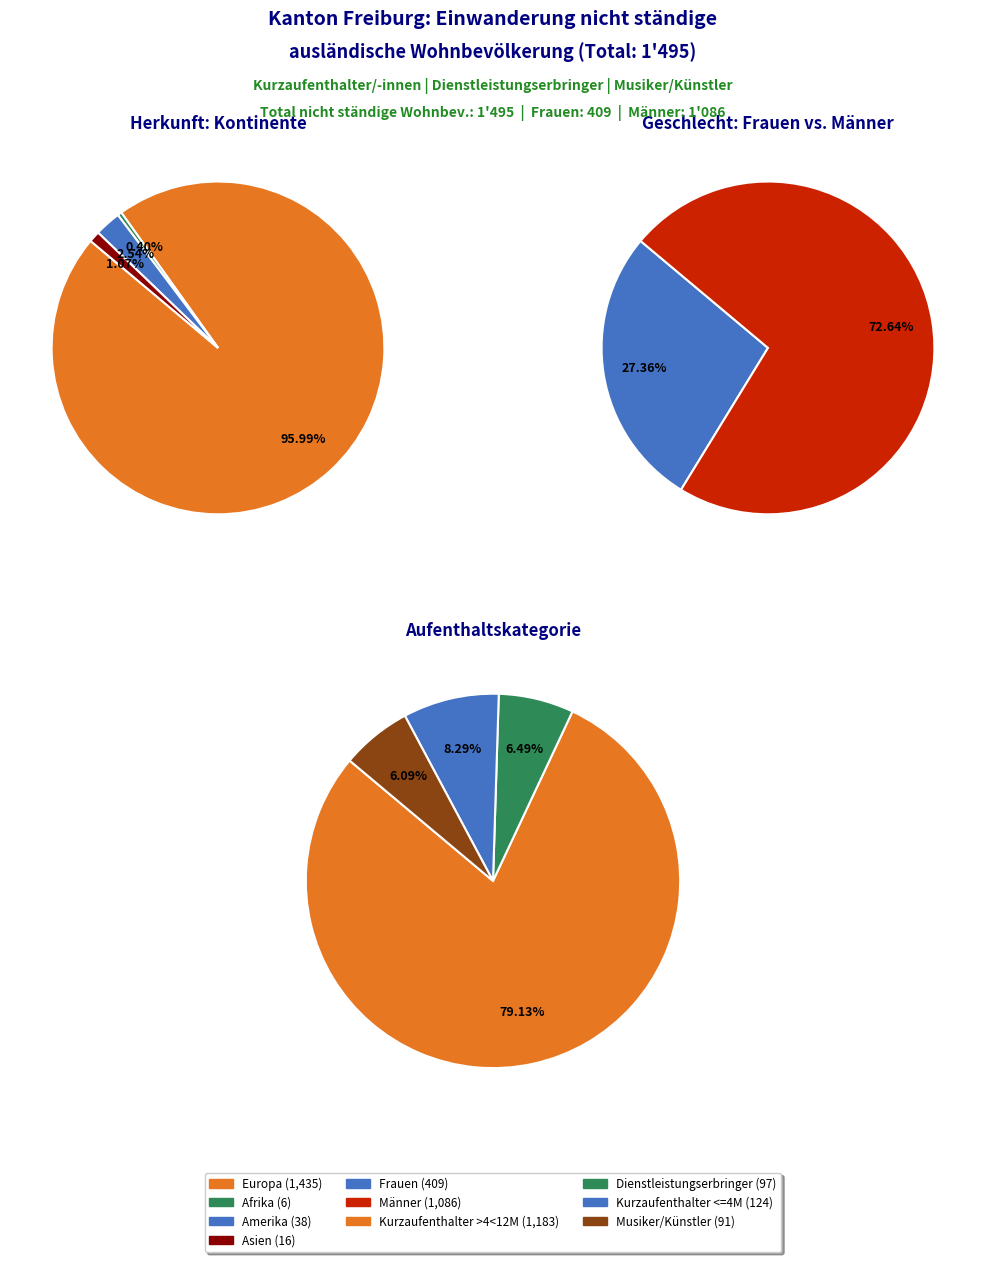

What is the total percentage of Asien and Europa?

97.1%